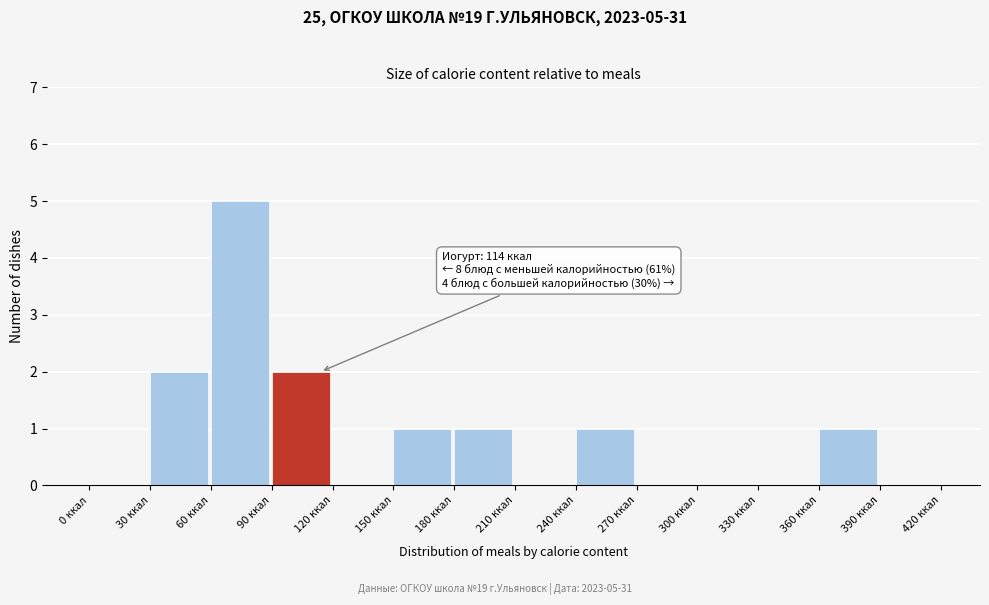

Which range on the x-axis has the tallest bar?

60 to 90